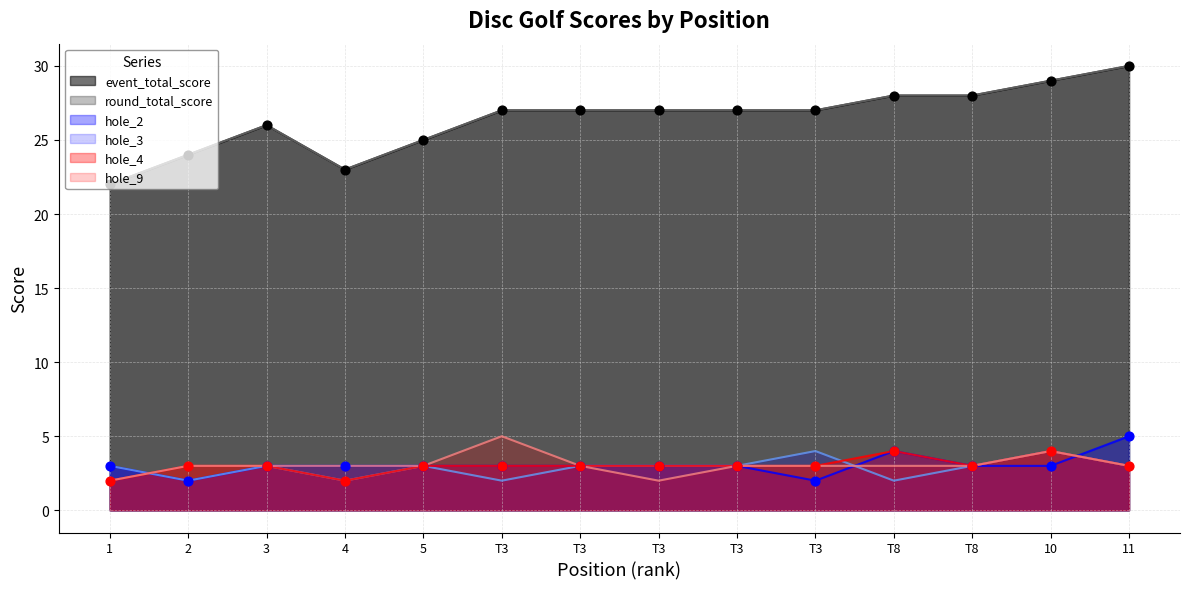

Which series has the largest total across all categories?

event_total_score